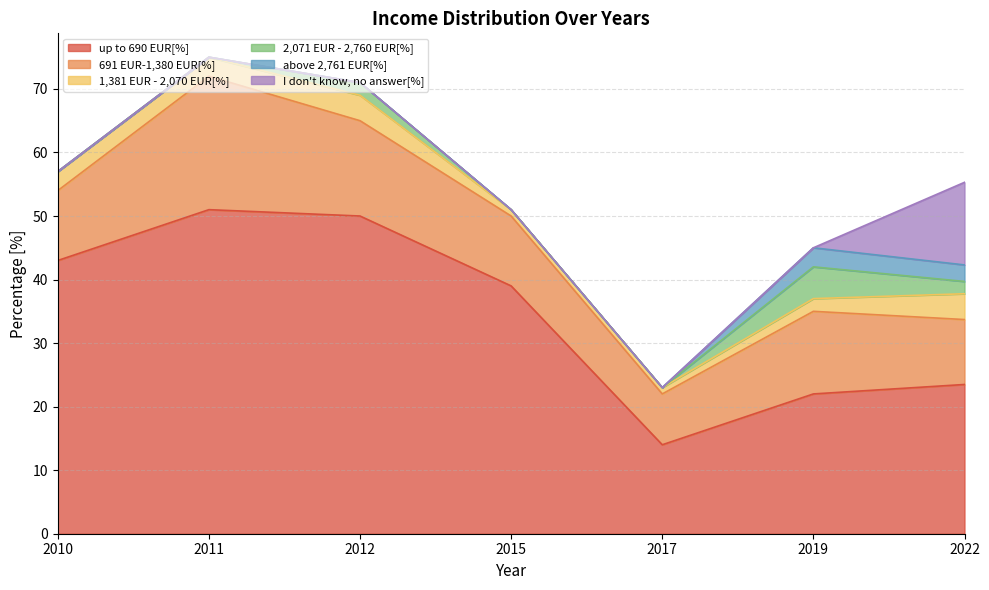

What is the difference between the highest and lowest values at 2022?

21.6